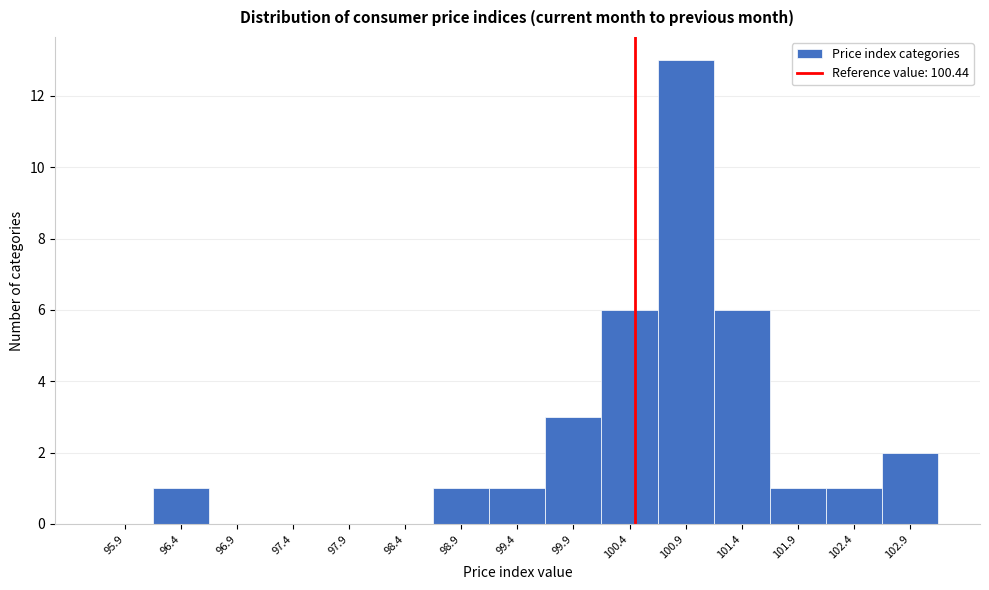

Reading left to right, list every bar in this chart as the range it spans on the x-axis followed by its height. Neither the bar edges nor the heights are printed on the chart, so give them approximately, as read against the axes.

95.64 to 96.14: 0
96.14 to 96.64: 1
96.64 to 97.14: 0
97.14 to 97.64: 0
97.64 to 98.14: 0
98.14 to 98.64: 0
98.64 to 99.14: 1
99.14 to 99.64: 1
99.64 to 100.14: 3
100.14 to 100.64: 6
100.64 to 101.14: 13
101.14 to 101.64: 6
101.64 to 102.14: 1
102.14 to 102.64: 1
102.64 to 103.14: 2